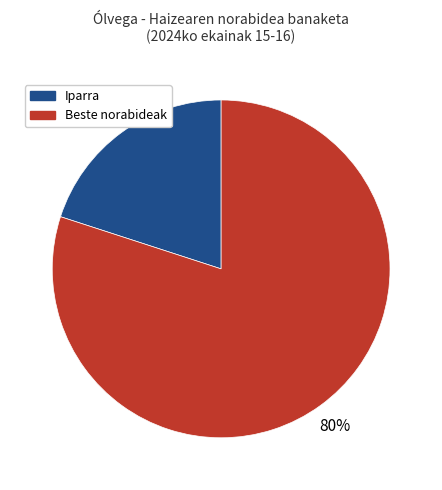

To the nearest percent, what is the difference between the largest and smallest slice percentages?

60%